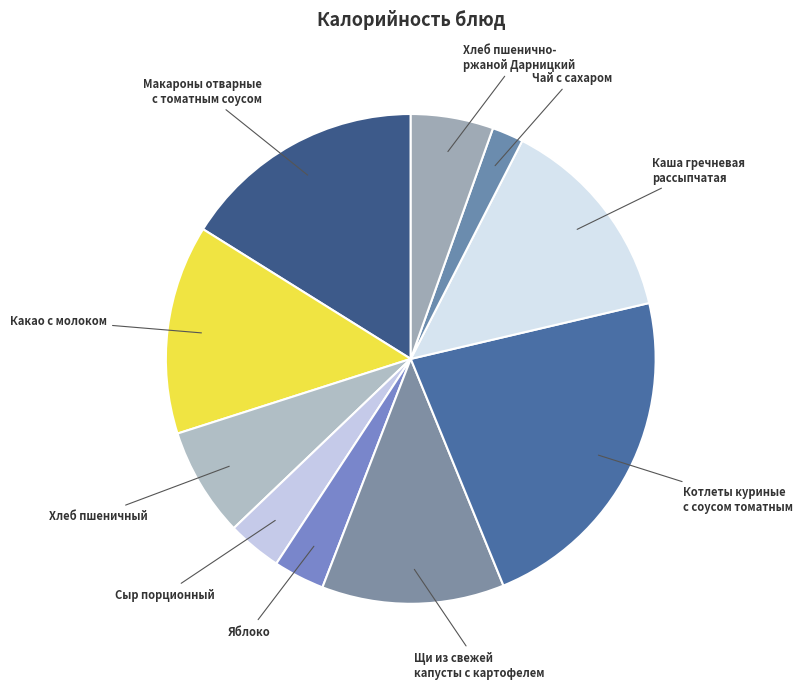

How many slices are in this pie chart?

10